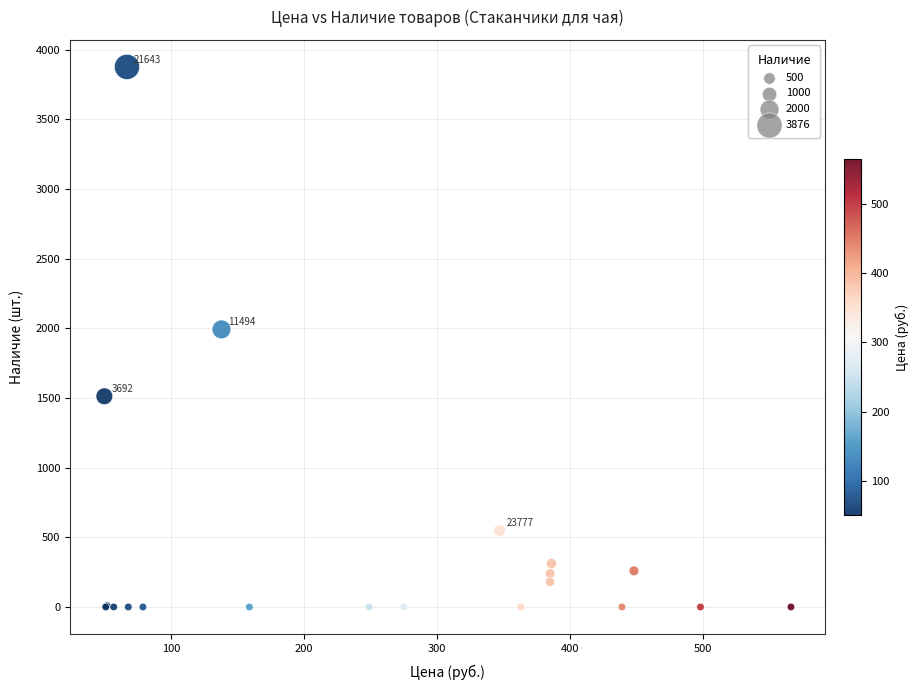

What Y value in the scatter plot is closest to 1938?

1992